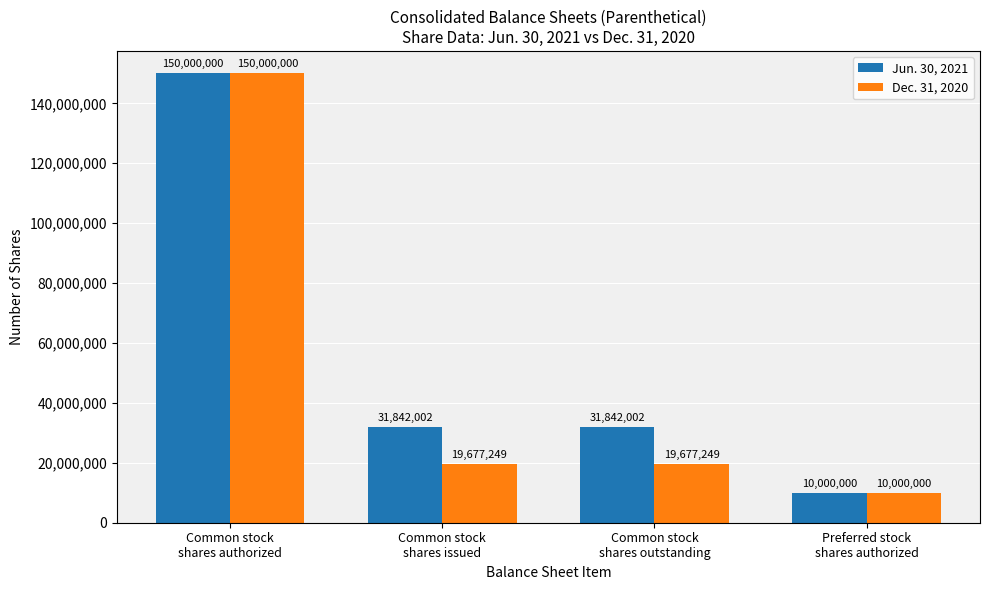

The value of Jun. 30, 2021 at Common stock
shares authorized is 89202535. True or false?

False